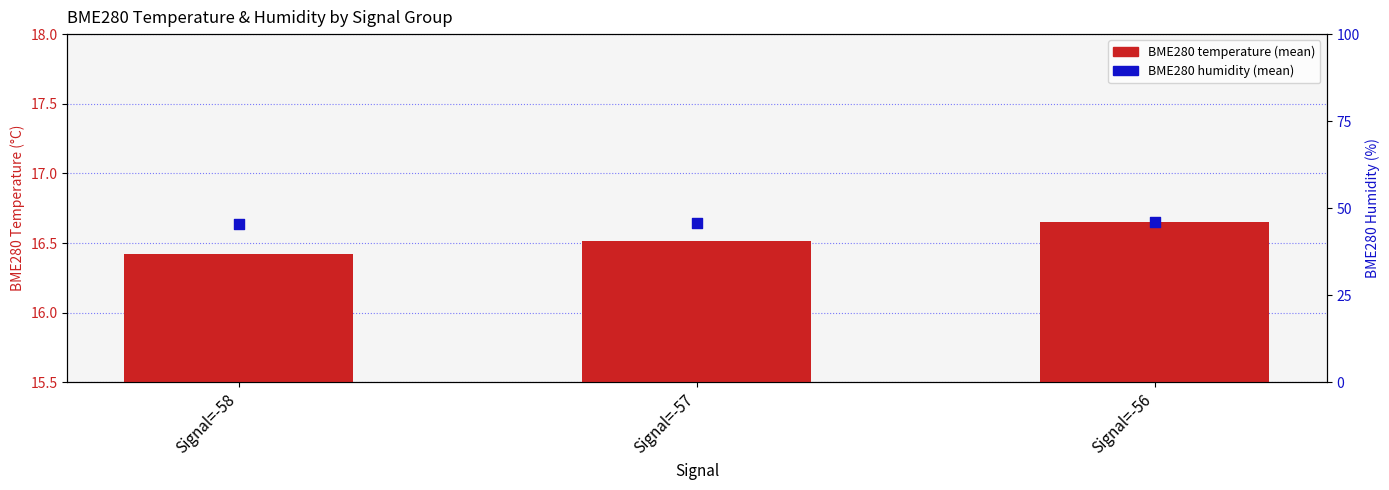

Which series has the largest total across all categories?

BME280 humidity (mean)